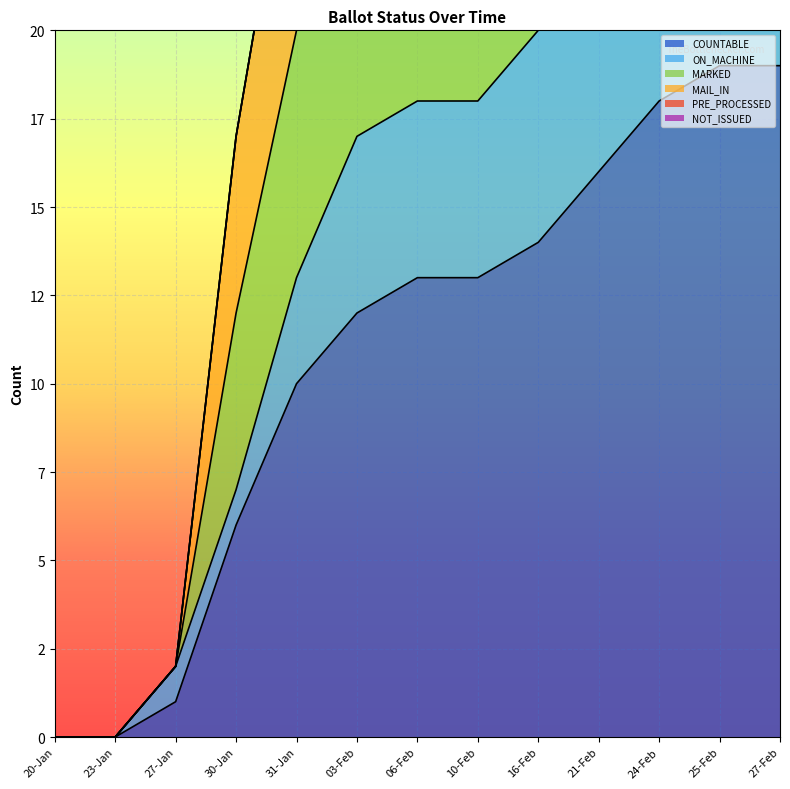

How many values in the ON_MACHINE series exceed 18?

5